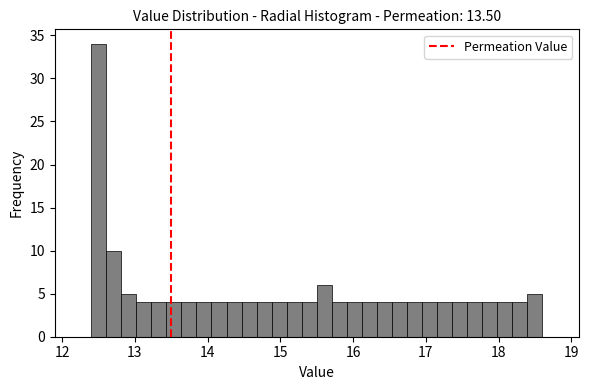

Read against the x-axis, roughly where is the centre of the tallest bar?

12.5